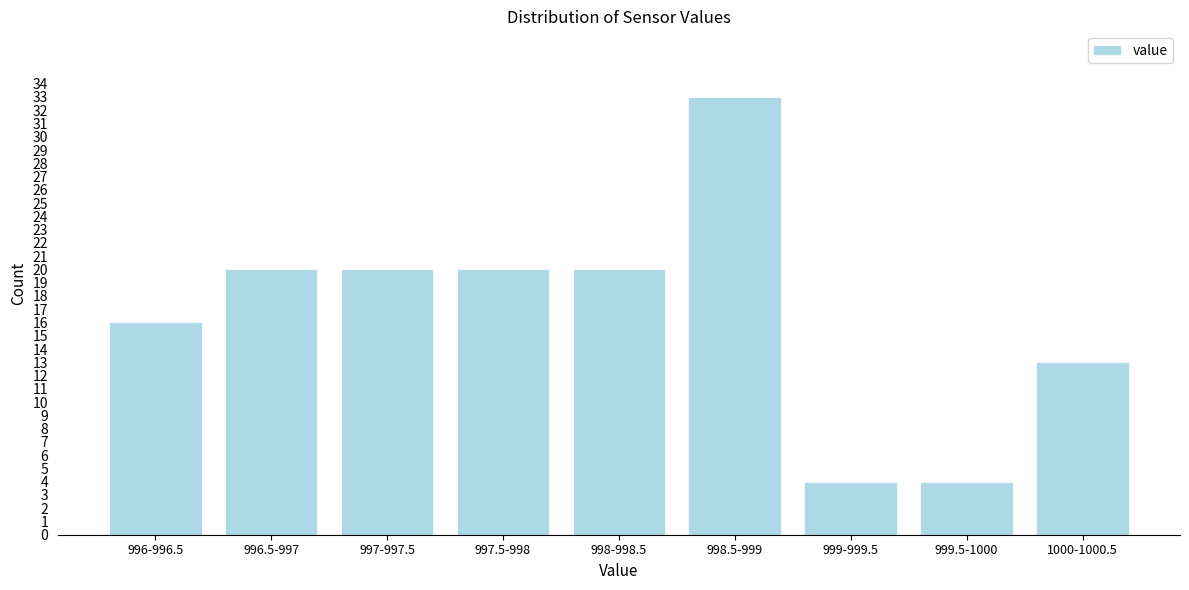

Reading left to right, what are all the values shown in this chart?

996-996.5=16	996.5-997=20	997-997.5=20	997.5-998=20	998-998.5=20	998.5-999=33	999-999.5=4	999.5-1000=4	1000-1000.5=13